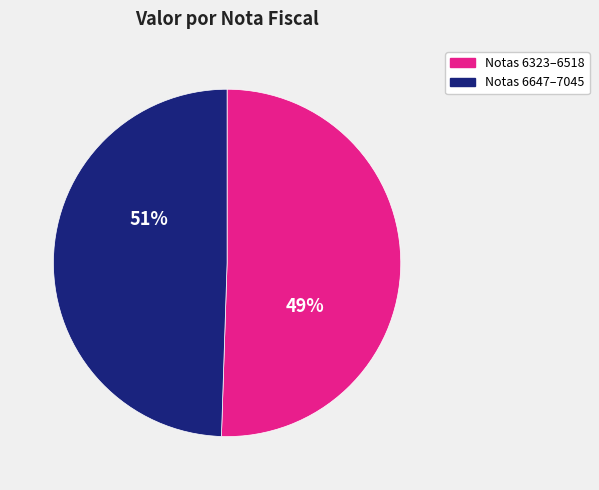

What is the change in value from Nota fiscal 6323 to Nota fiscal 7045?

-7008.9